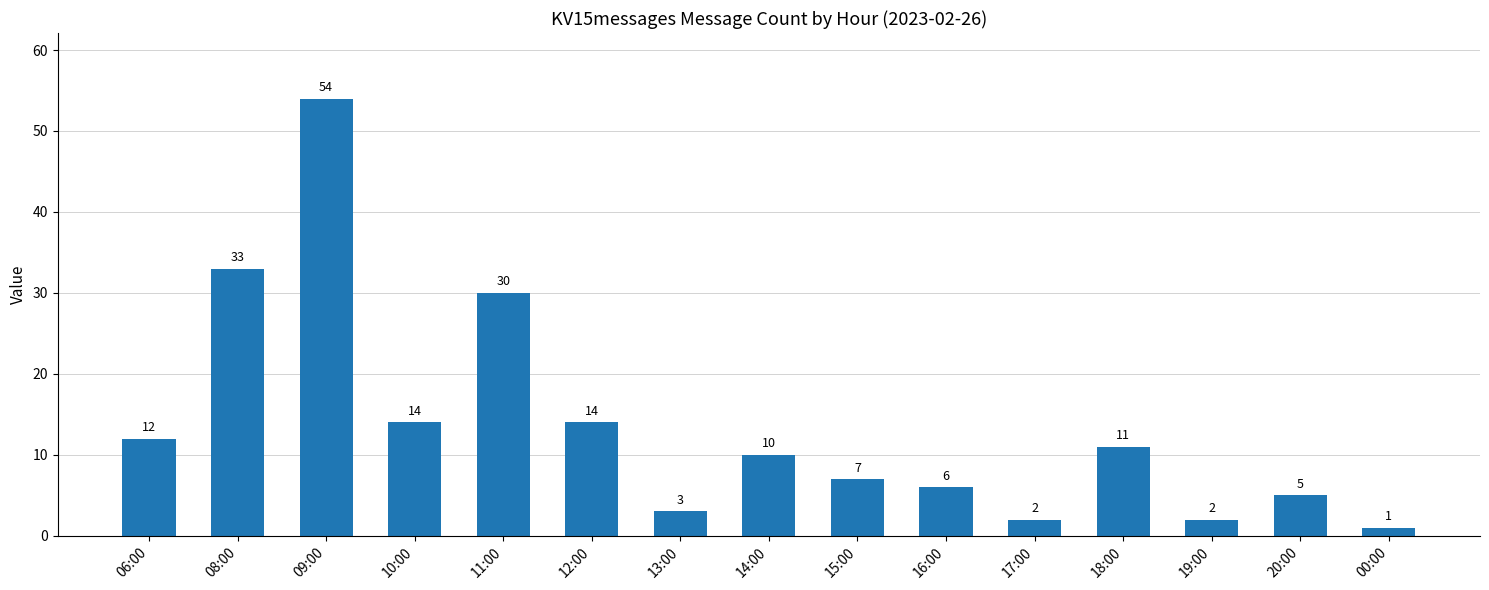

What is the difference between the maximum and second lowest values?

52